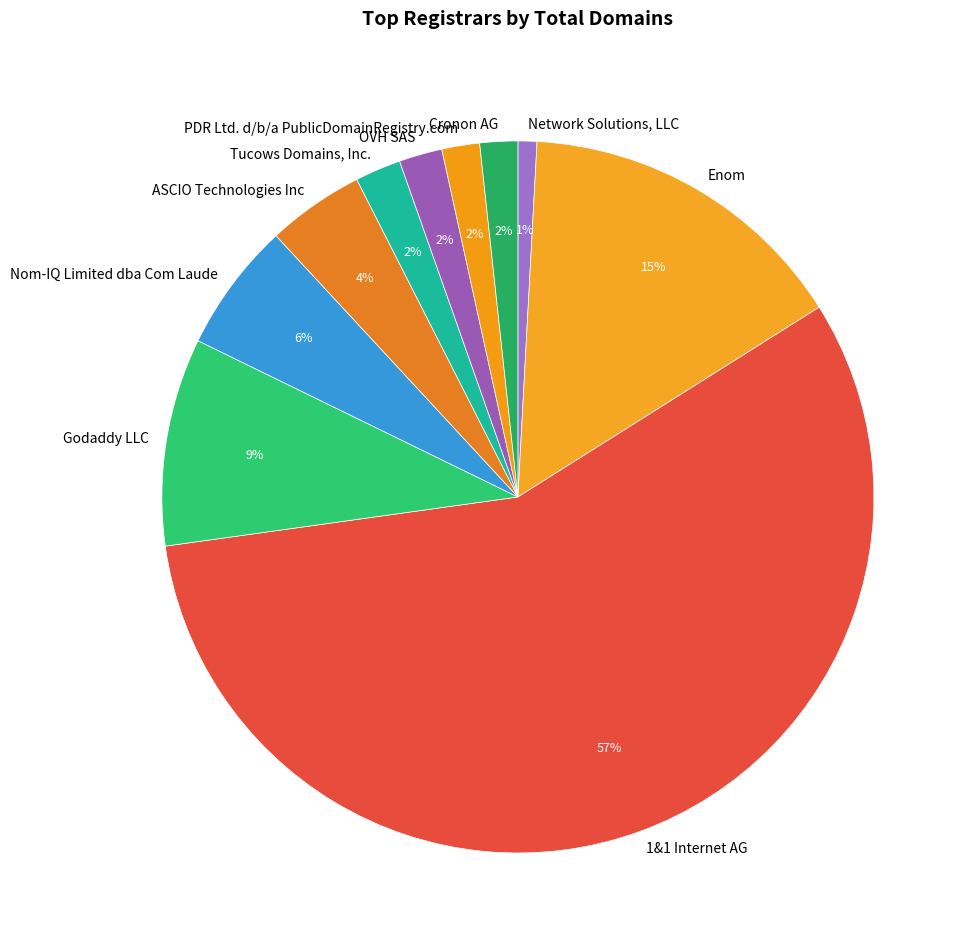

Is it true that Nom-IQ Limited dba Com Laude is 1% of the pie?

False